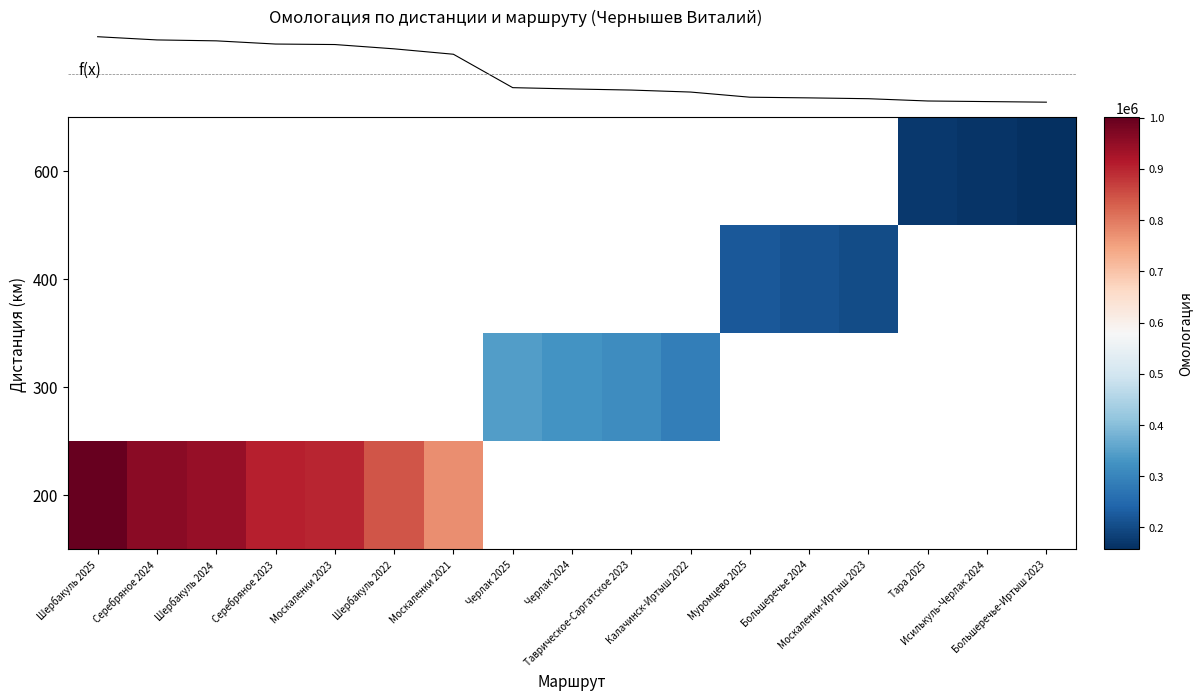

Which category has the highest value across all series?

Шербакуль 2025